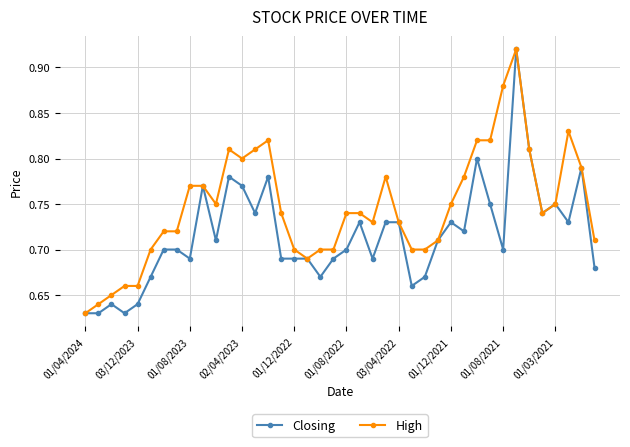

At how many categories does at least one series exceed 0?

40